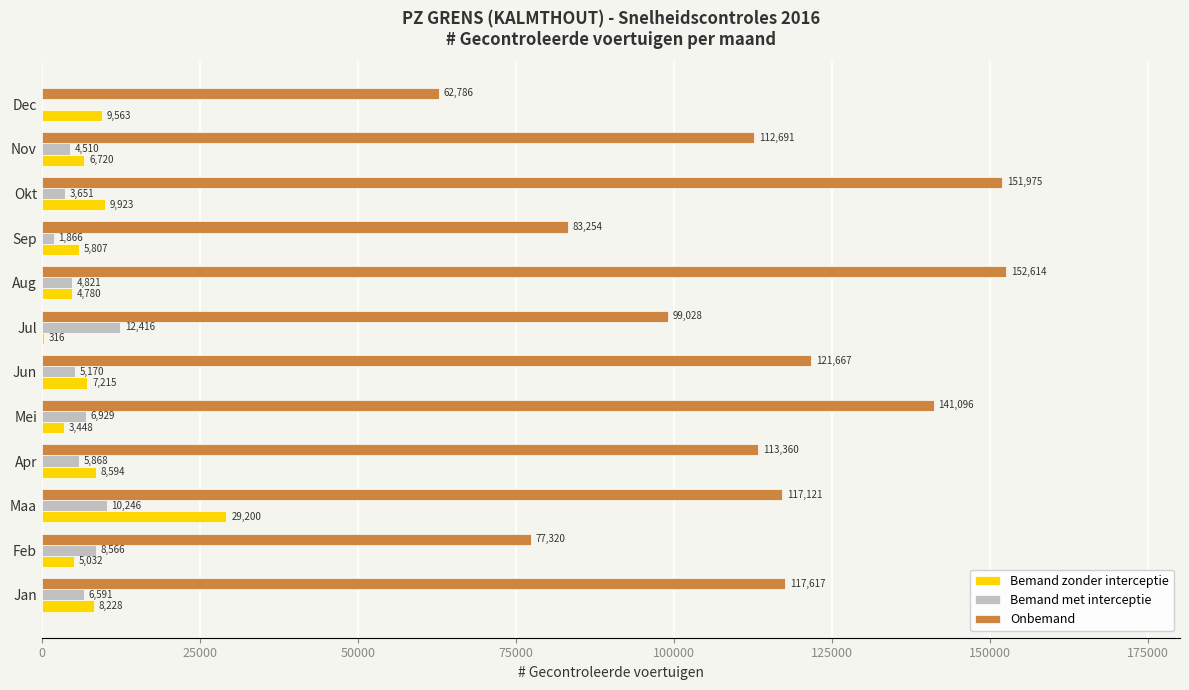

What is the total value across all series at Feb?

90918